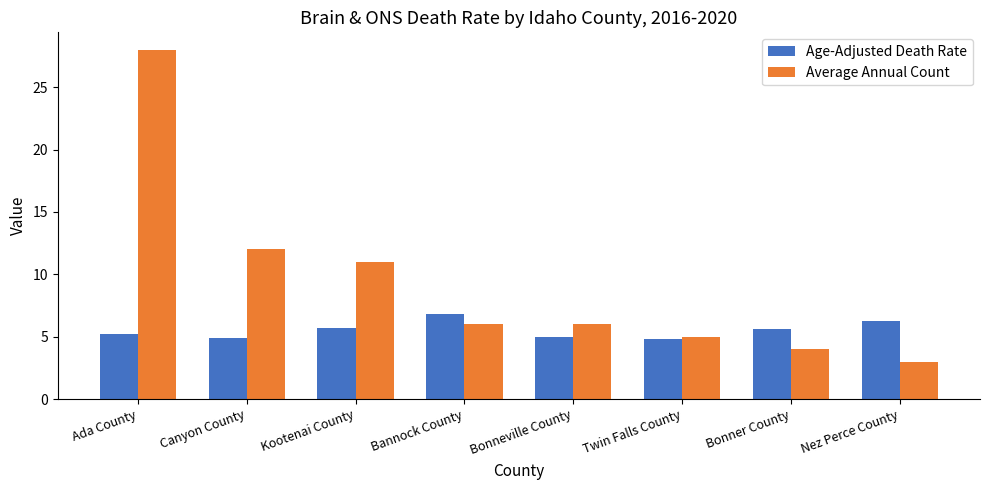

List the series in order of their peak value, highest first.

Average Annual Count, Age-Adjusted Death Rate